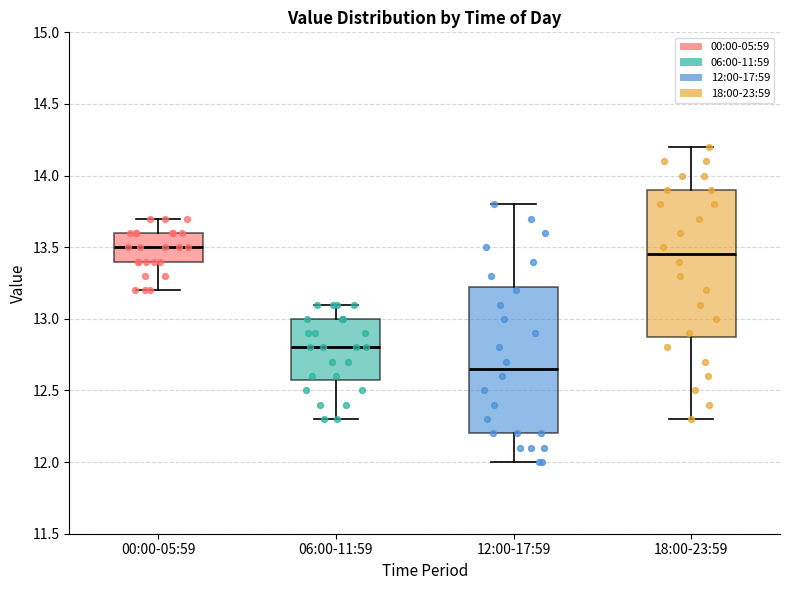

Where is the upper edge of the box for 12:00-17:59 on the y-axis? The values are not printed on the chart, so give them approximately, as read against the axis.

13.25